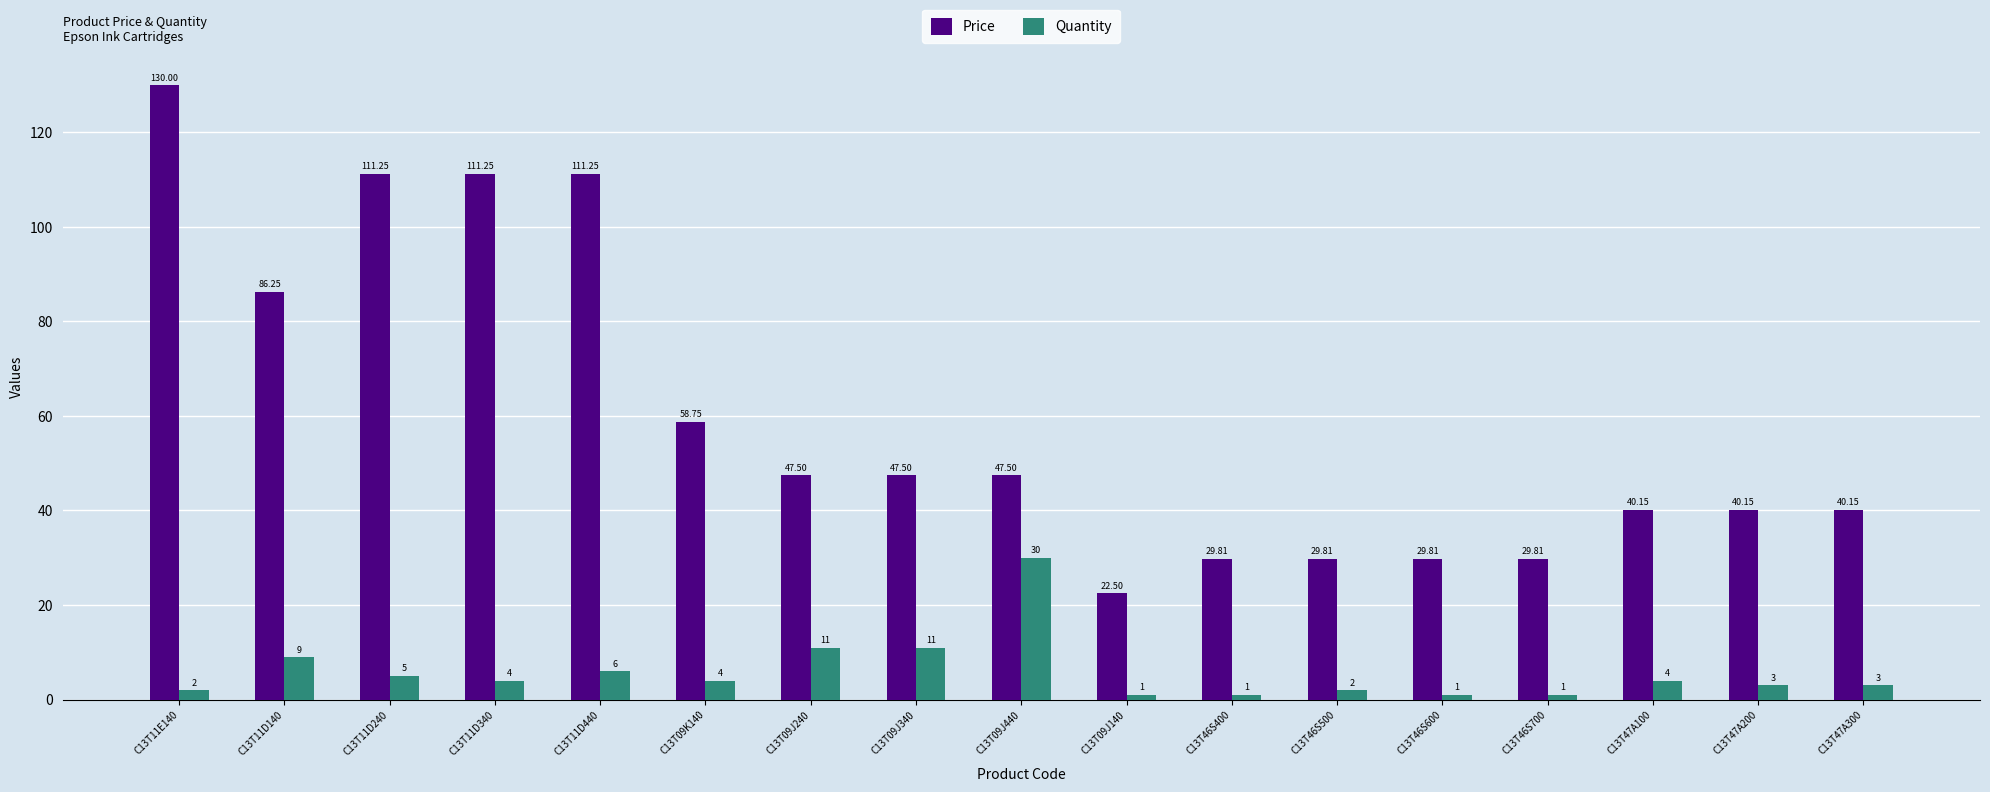

Rank the series by their average value, from lowest to highest.

Quantity, Price